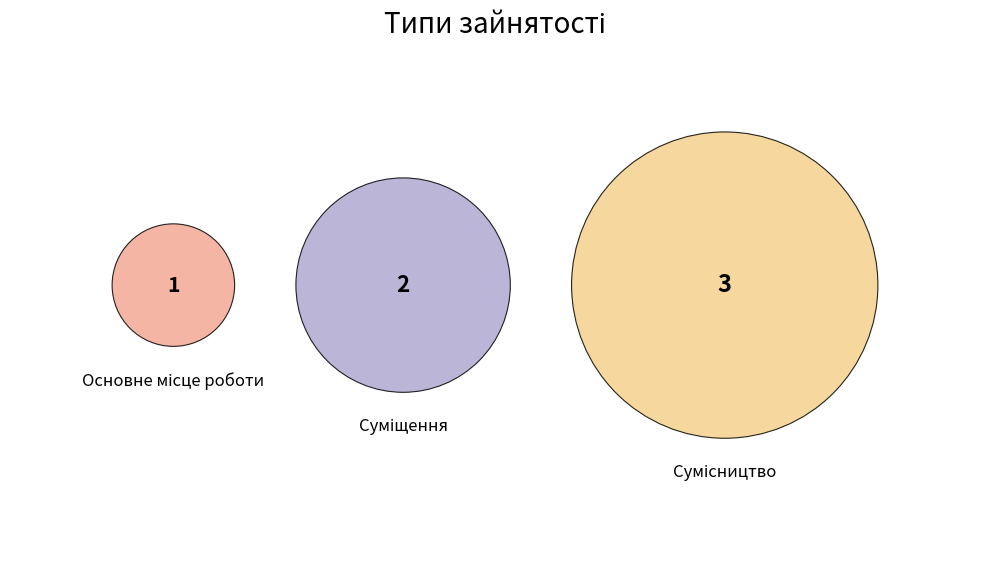

Is the sum of Суміщення and Основне місце роботи greater than half?

No